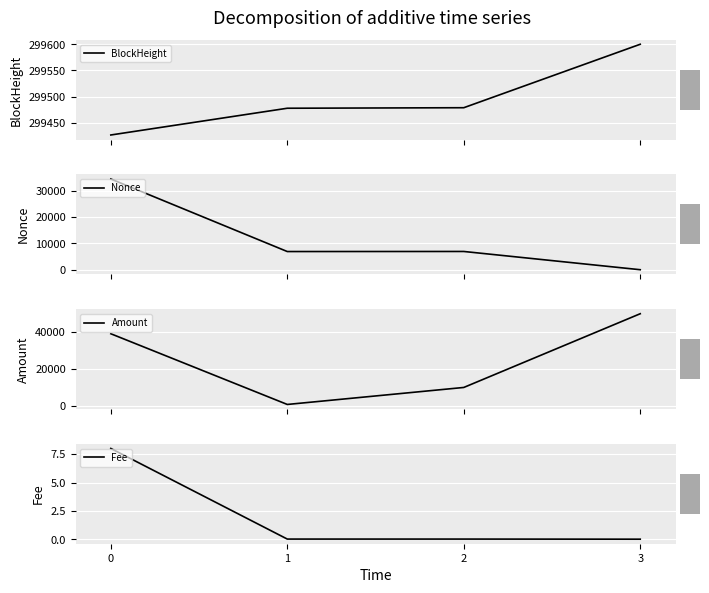

What are all the series names shown in the legend?

BlockHeight, Nonce, Amount, Fee